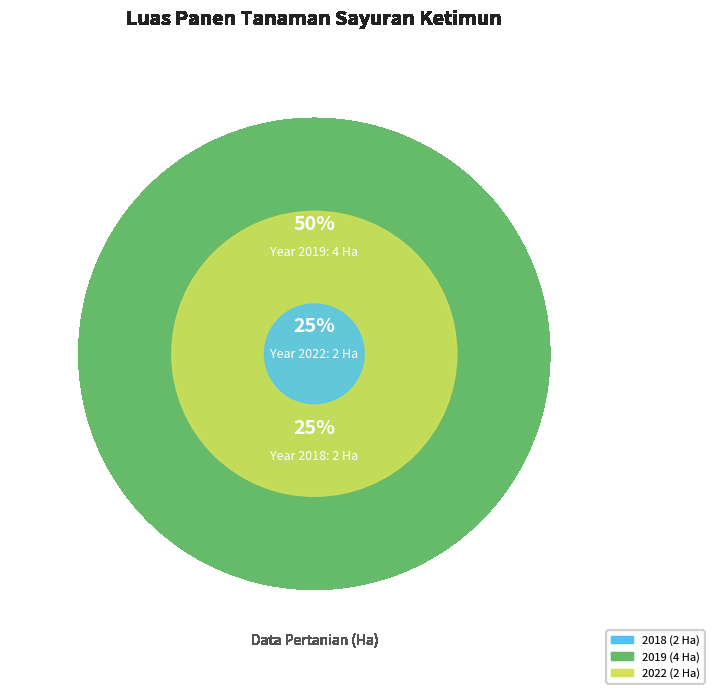

Which slice is the largest?

2019